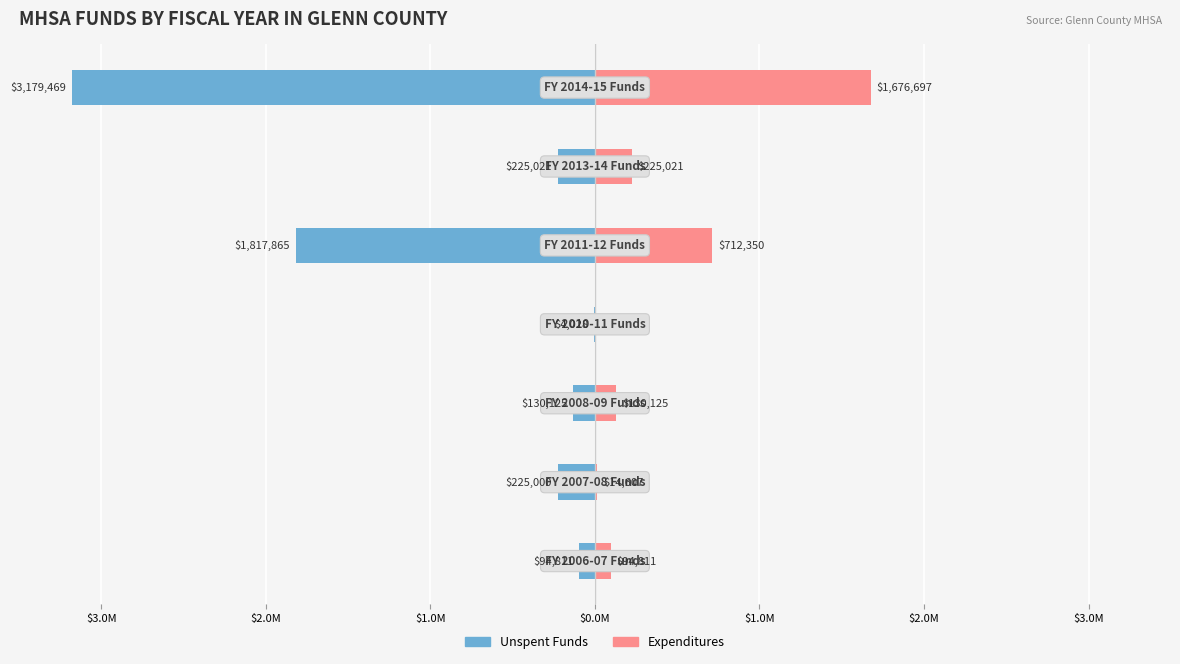

The value of Expenditures at $1.0M is 225021.0. True or false?

True